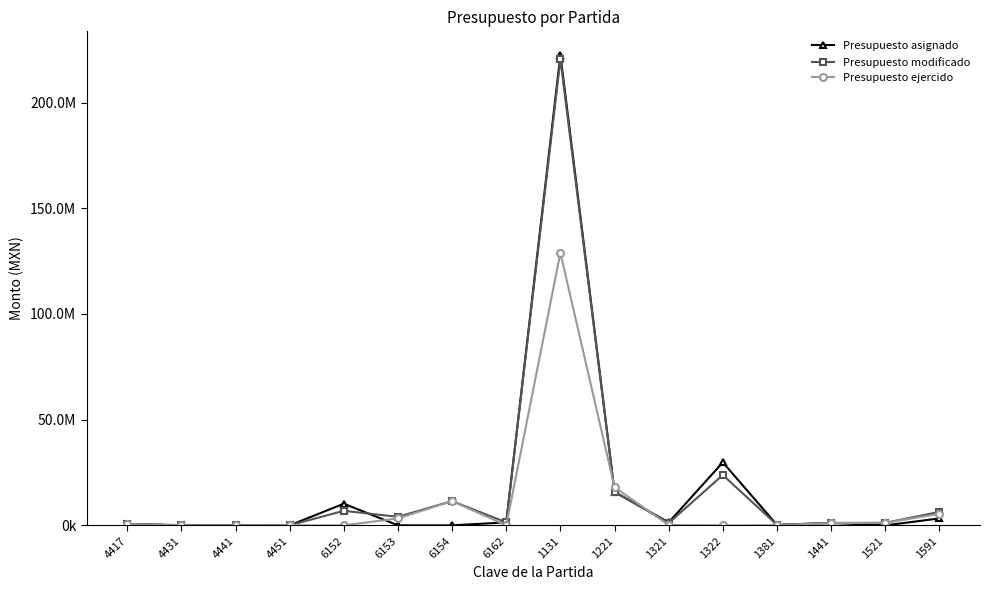

How many intersections are there between Presupuesto modificado and Presupuesto ejercido?

2